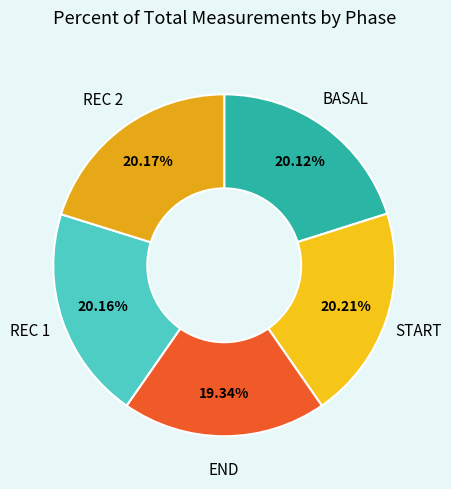

What percentage is the BASAL slice, to the nearest percent?

20%